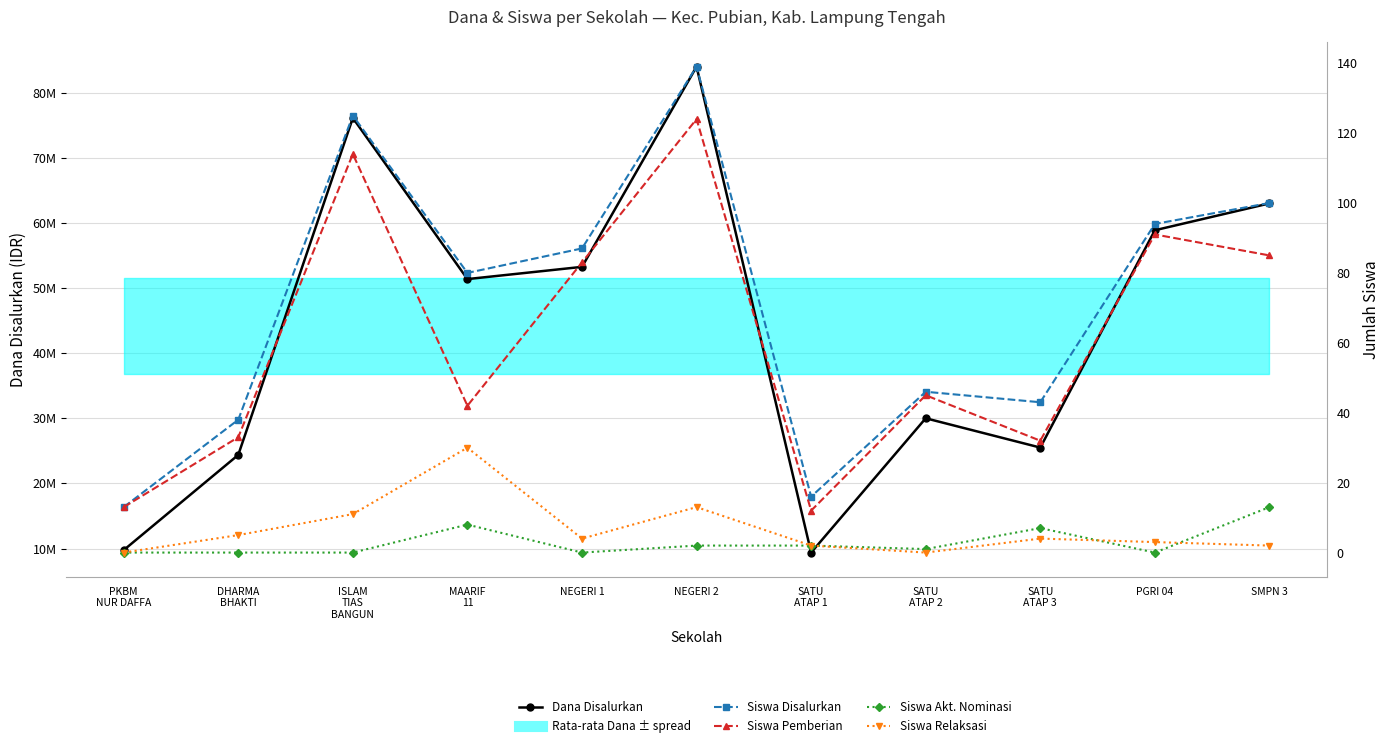

Between DHARMA
BHAKTI and NEGERI 1, which series saw the biggest shift?

Dana Disalurkan